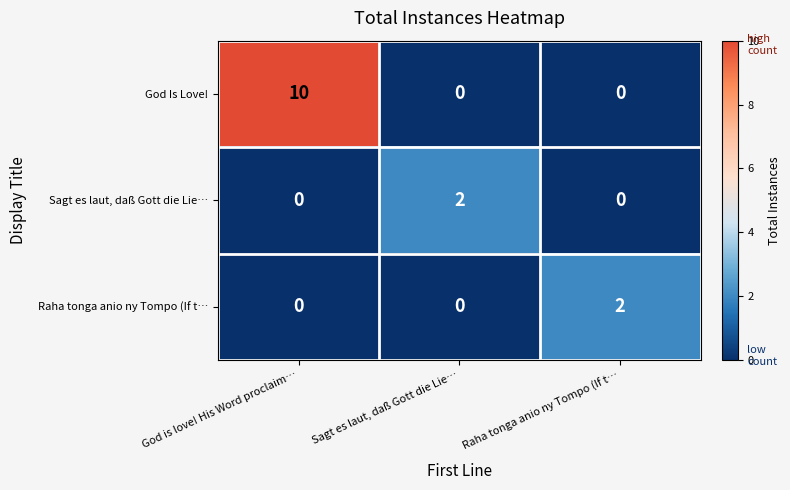

Count the number of categories in the chart.

3